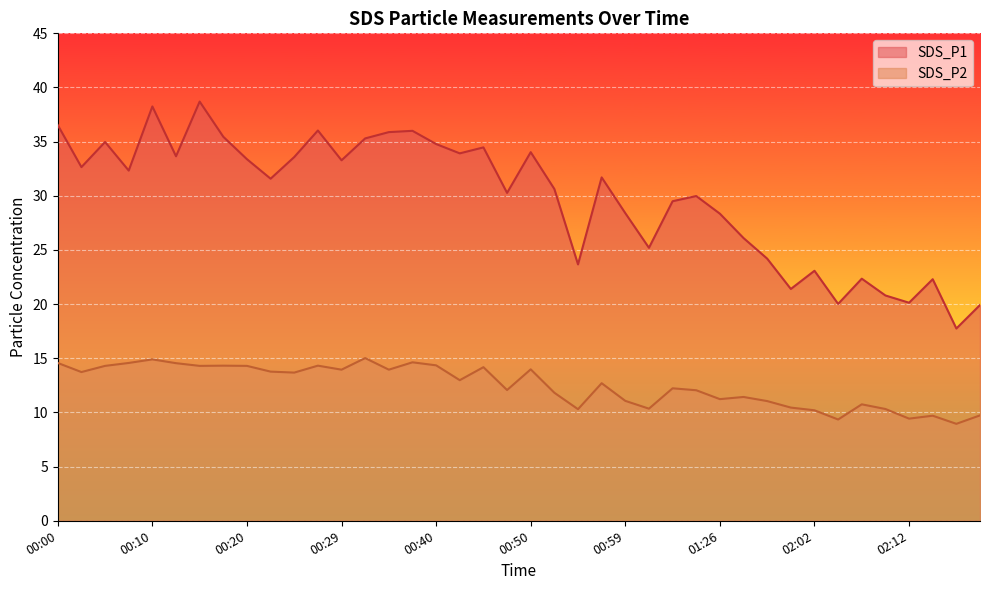

Reading left to right, what are all the values shown in this chart?

SDS_P1: 36.5	32.6	35.0	32.3	38.2	33.6	38.7	35.5	33.4	31.6	33.6	36.0	33.3	35.3	35.9	36.0	34.8	33.9	34.5	30.3	34.0	30.6	23.7	31.7	28.4	25.2	29.5	30.0	28.4	26.1	24.2	21.4	23.1	20.0	22.4	20.8	20.1	22.3	17.8	19.9
SDS_P2: 14.6	13.7	14.3	14.6	14.9	14.6	14.3	14.3	14.3	13.8	13.7	14.3	13.9	15.0	13.9	14.6	14.3	13.0	14.2	12.1	14.0	11.8	10.3	12.7	11.1	10.3	12.2	12.1	11.2	11.4	11.1	10.4	10.2	9.3	10.8	10.3	9.4	9.7	8.9	9.7